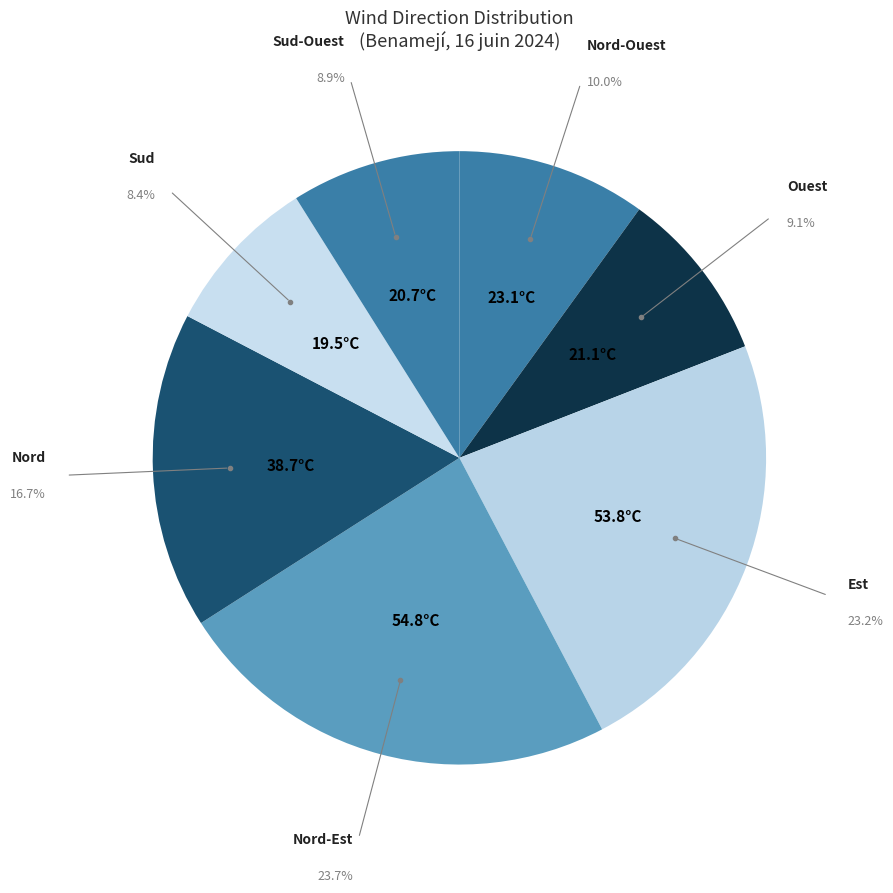

Does Ouest account for over 50% of the chart?

No